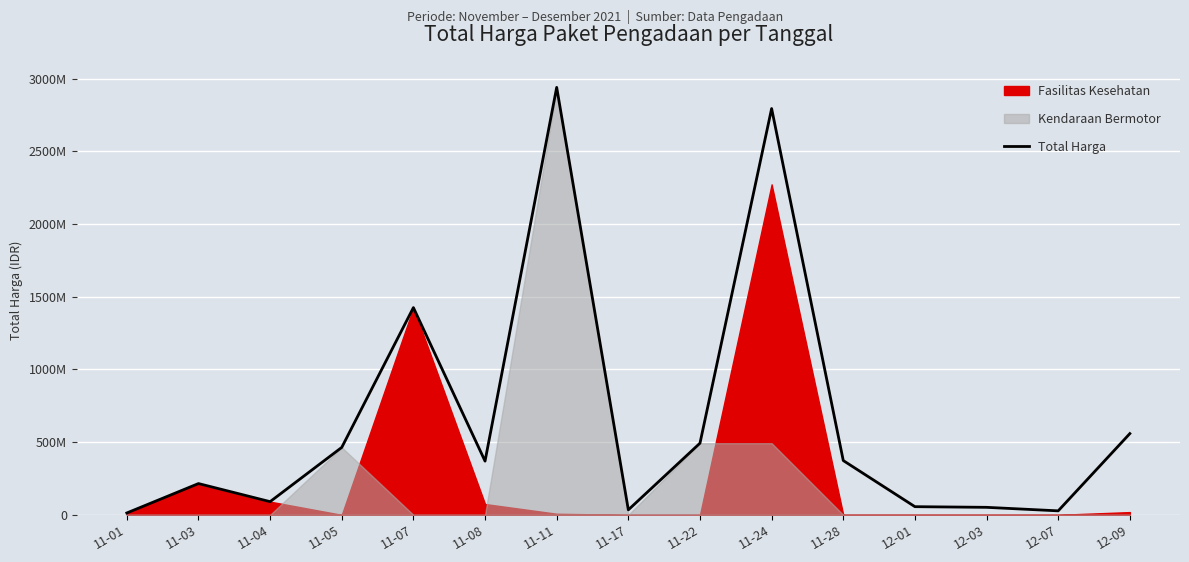

Where is the first local maximum?

11-03